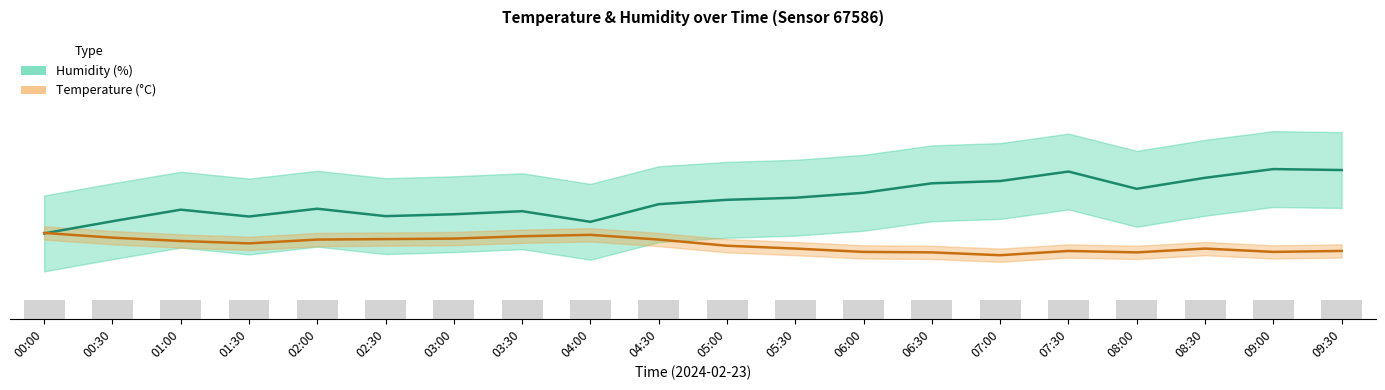

Reading right to left, what are all the values shown in this chart?

Humidity: 15.7	15.8	14.9	13.7	15.5	14.5	14.3	13.3	12.8	12.5	12.1	10.2	11.3	11.0	10.8	11.6	10.8	11.5	10.3	9.0
Temperature: 7.1	7.1	7.4	7.0	7.1	6.7	7.0	7.1	7.4	7.7	8.3	8.8	8.7	8.5	8.4	8.3	7.9	8.2	8.6	9.0